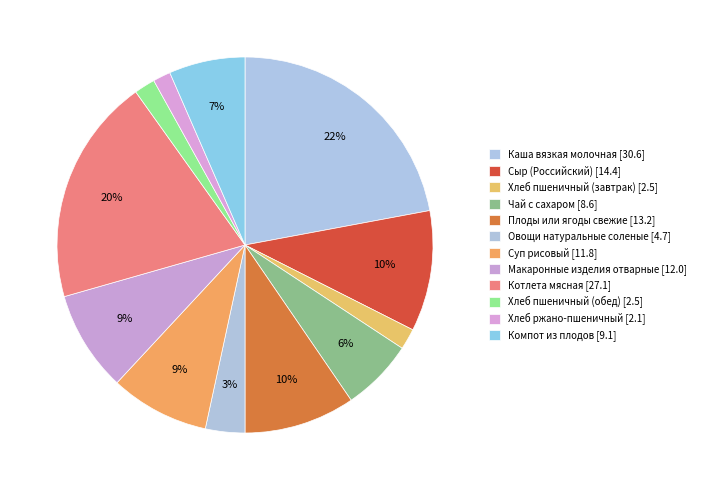

Which category has the smallest portion of the pie?

Хлеб ржано-пшеничный